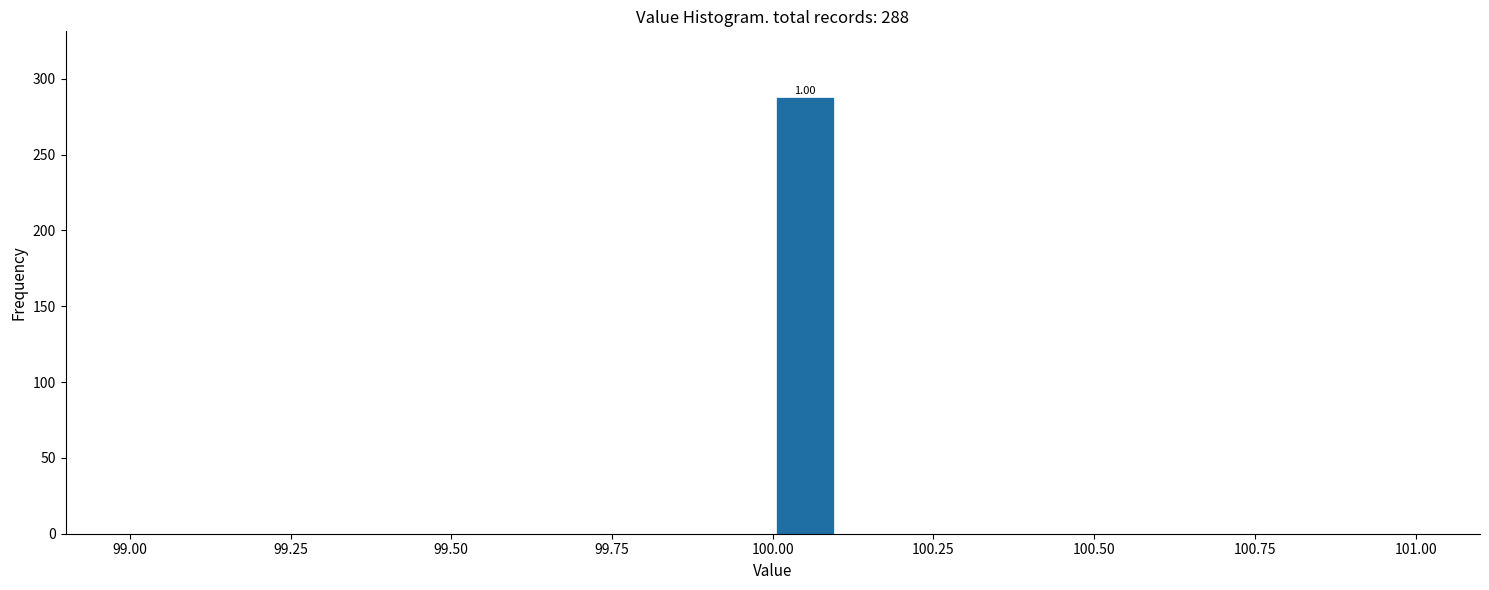

Read against the x-axis, roughly where is the centre of the tallest bar?

100.05